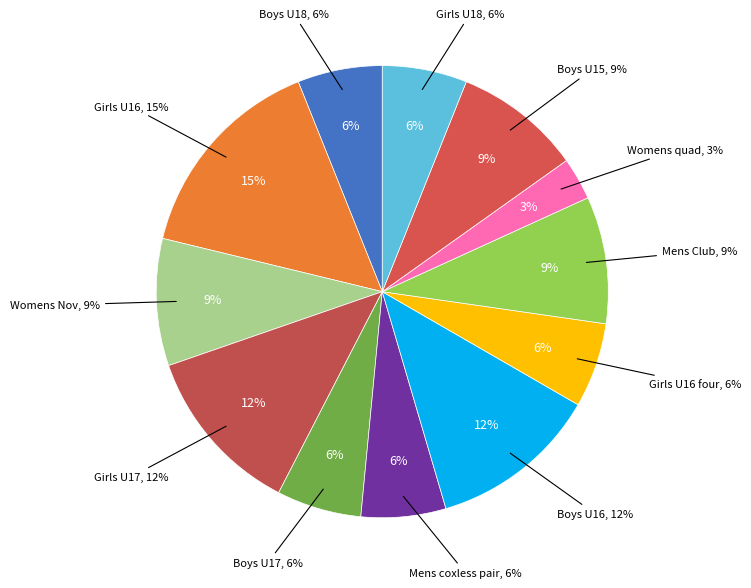

Is there any slice that represents more than half of the pie?

No